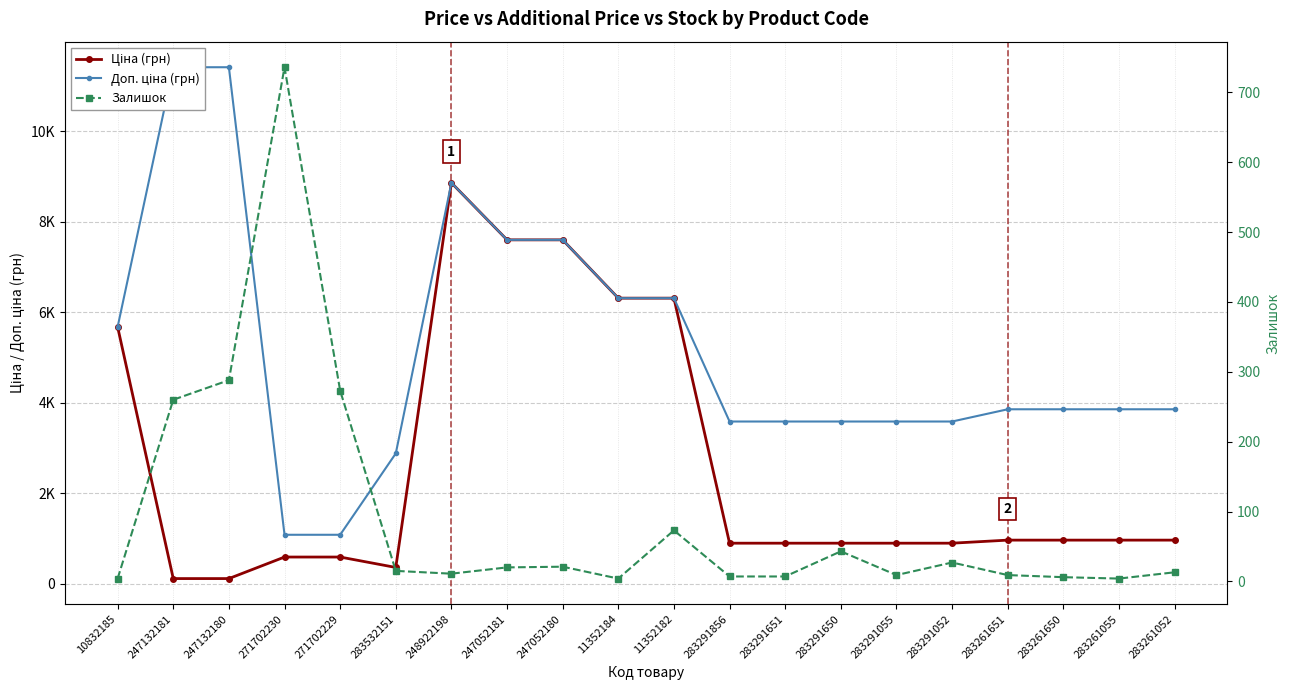

True or false: Доп. ціна (грн) and Залишок cross at least once.

False